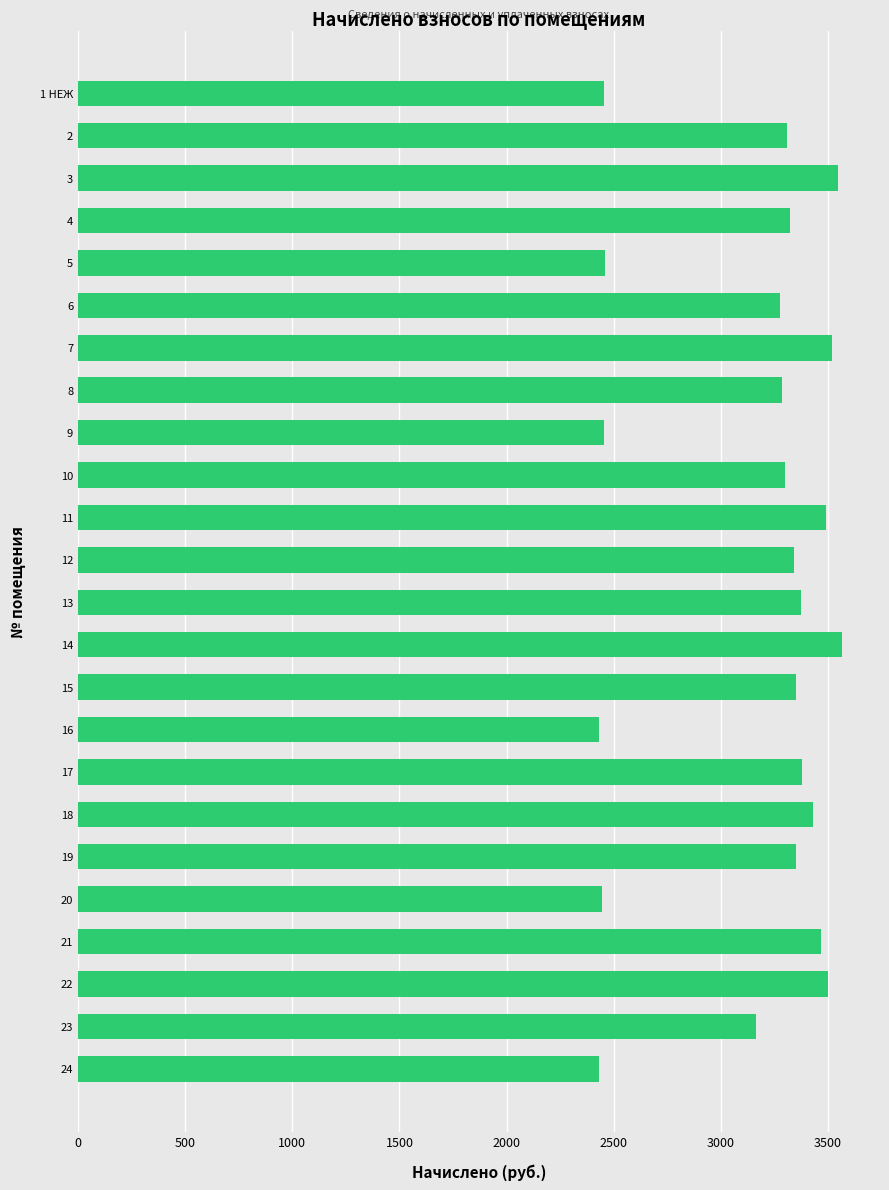

What is the difference between the maximum and minimum values?

1135.0